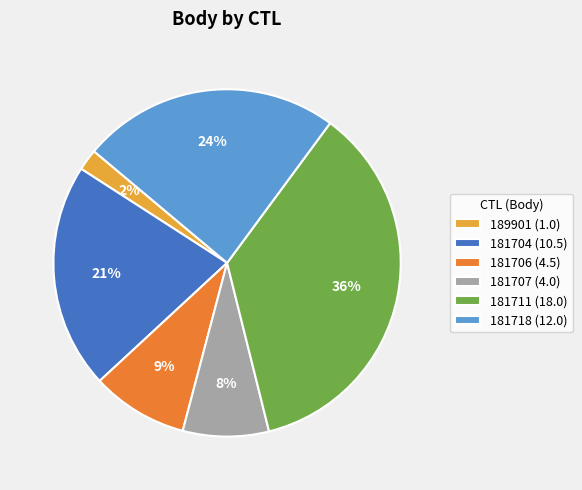

What is the ratio of the value at 181704 to the value at 189901?

10.5